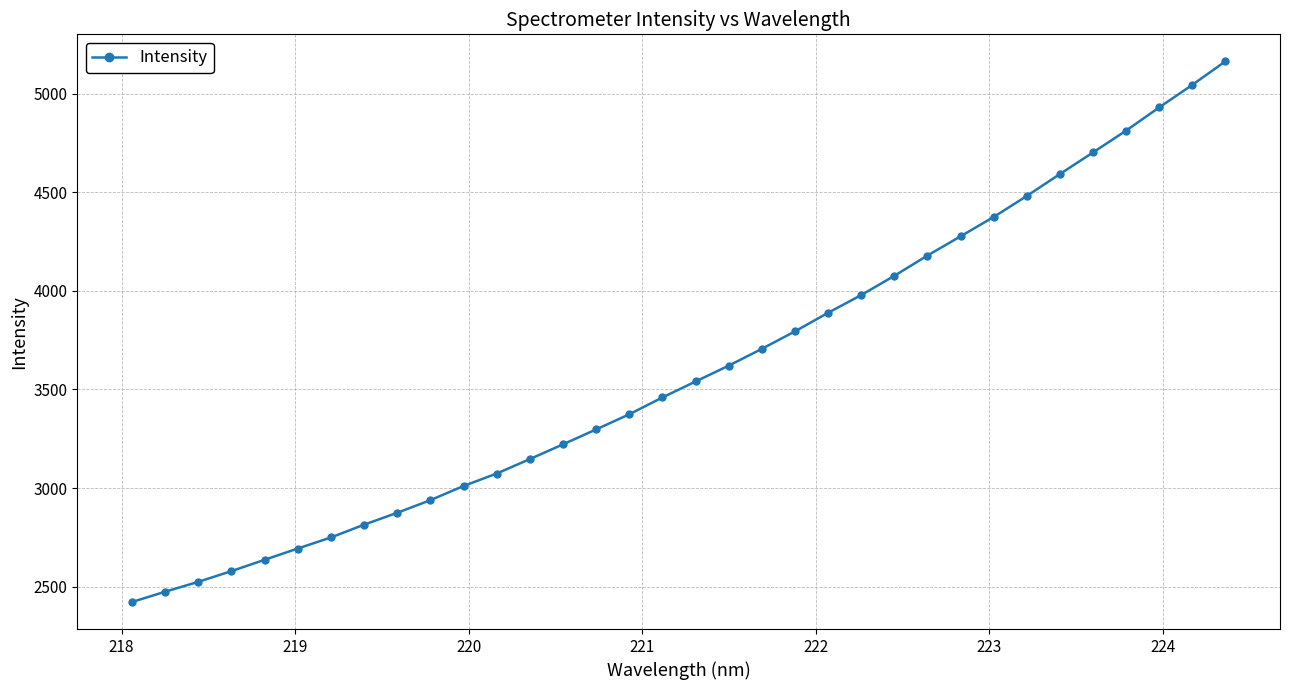

Does the chart display data point markers on the line(s)?

Yes